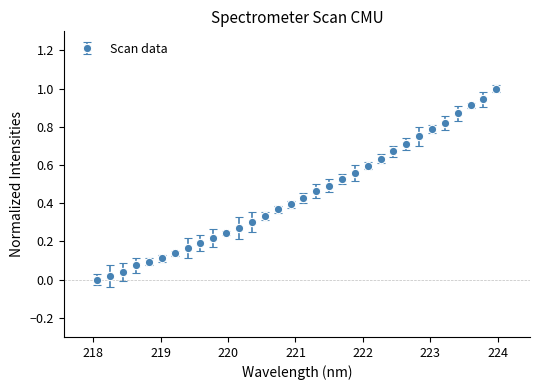

What is the greatest value displayed?

1.0